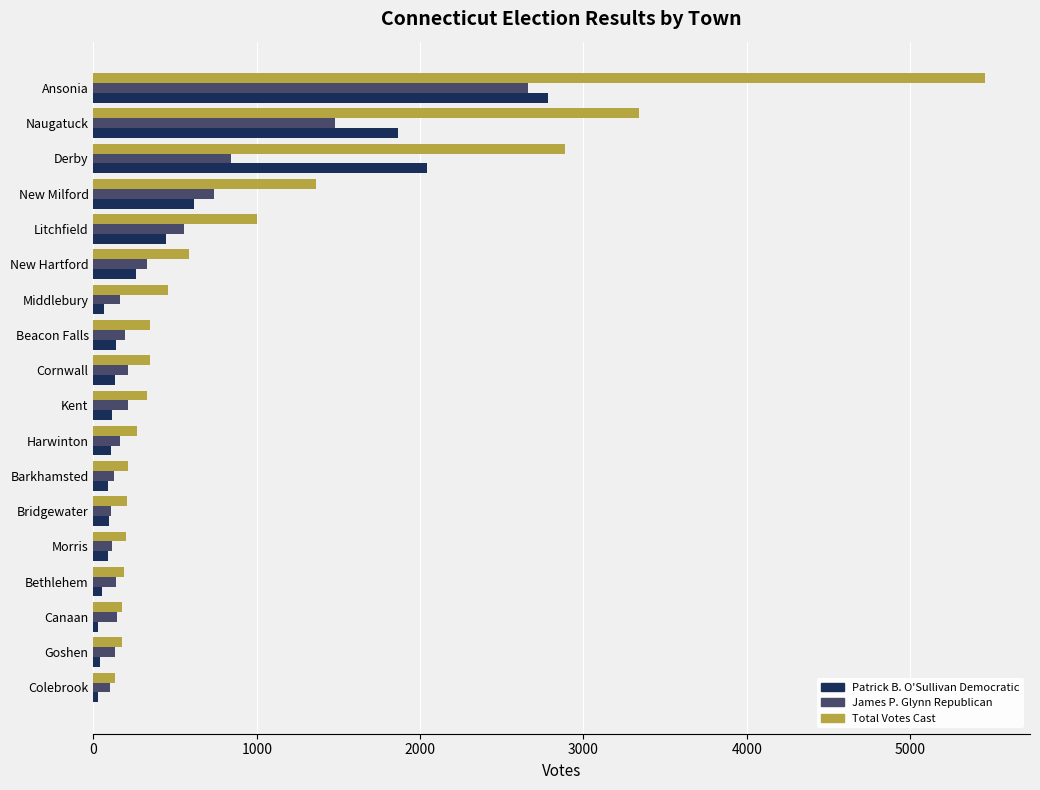

What is the difference between the maximum and minimum values in the Patrick B. O'Sullivan Democratic series?

2753